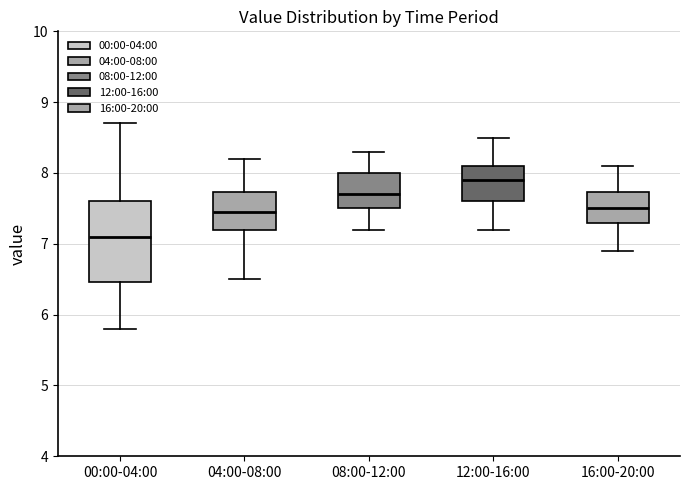

Which box is the tallest, from its lower edge to its upper edge?

00:00-04:00